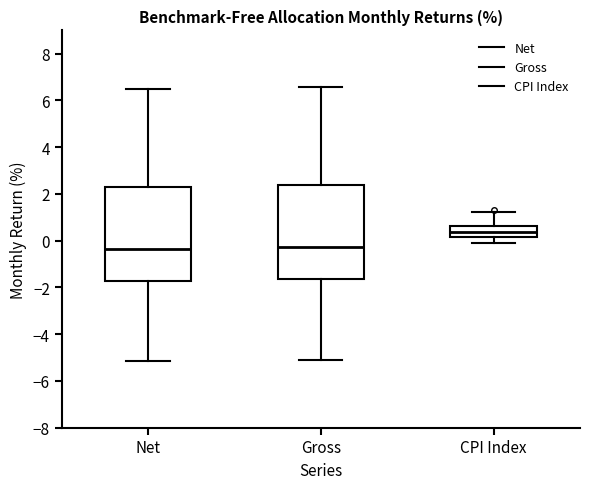

Which box has the highest median line?

CPI Index